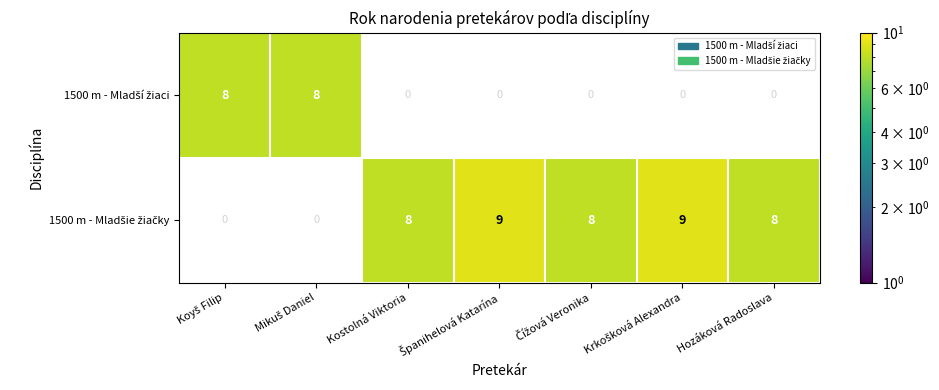

At how many categories does at least one series exceed 1?

7